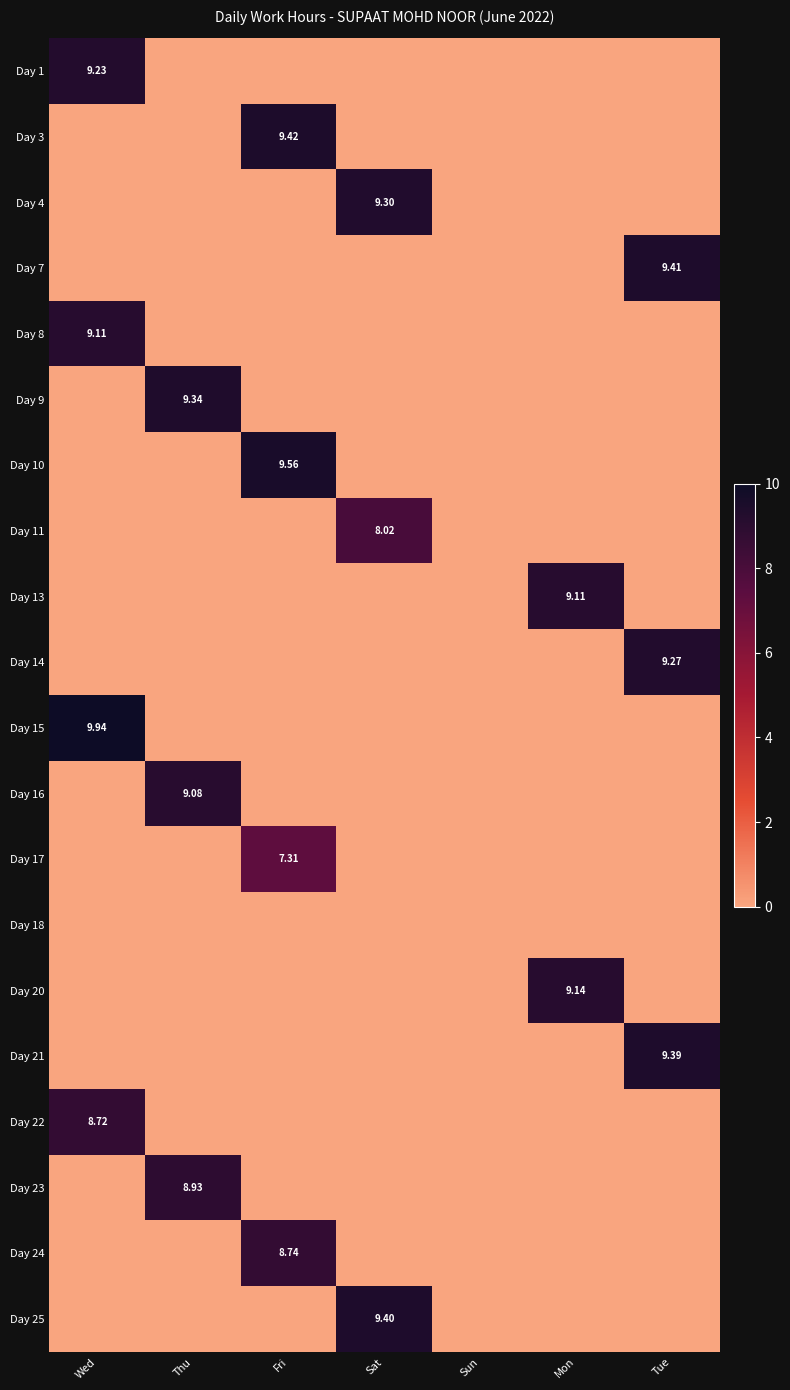

The value of Day 17 at Thu is 0.0. True or false?

True